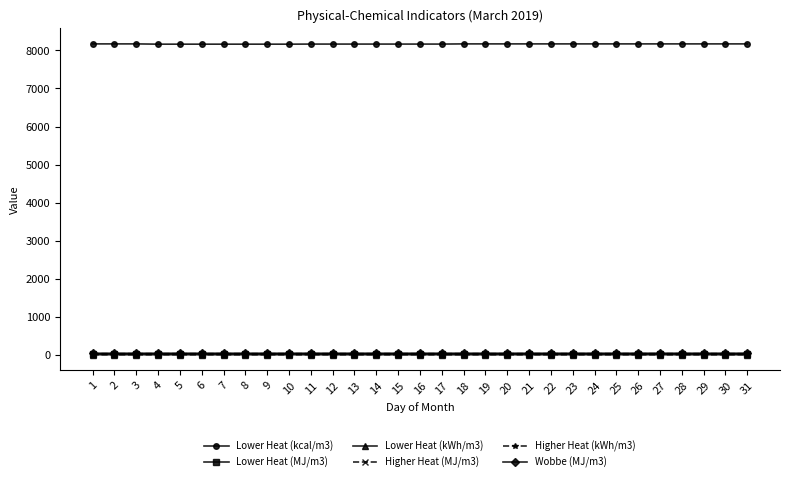

What is the highest value of the Lower Heat (MJ/m3) series?

34.2